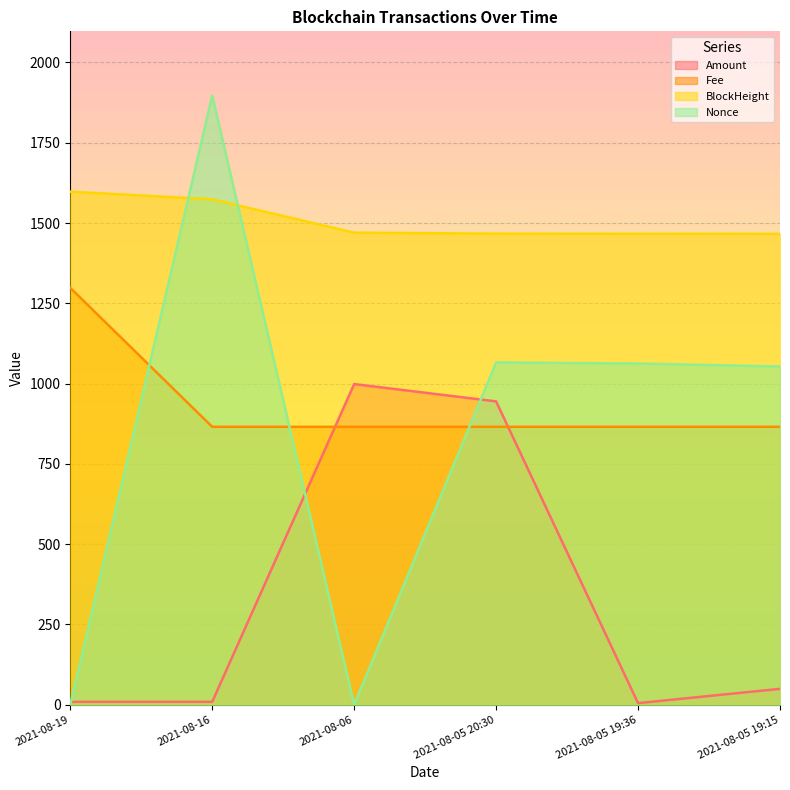

Which series has the widest spread of values?

Nonce